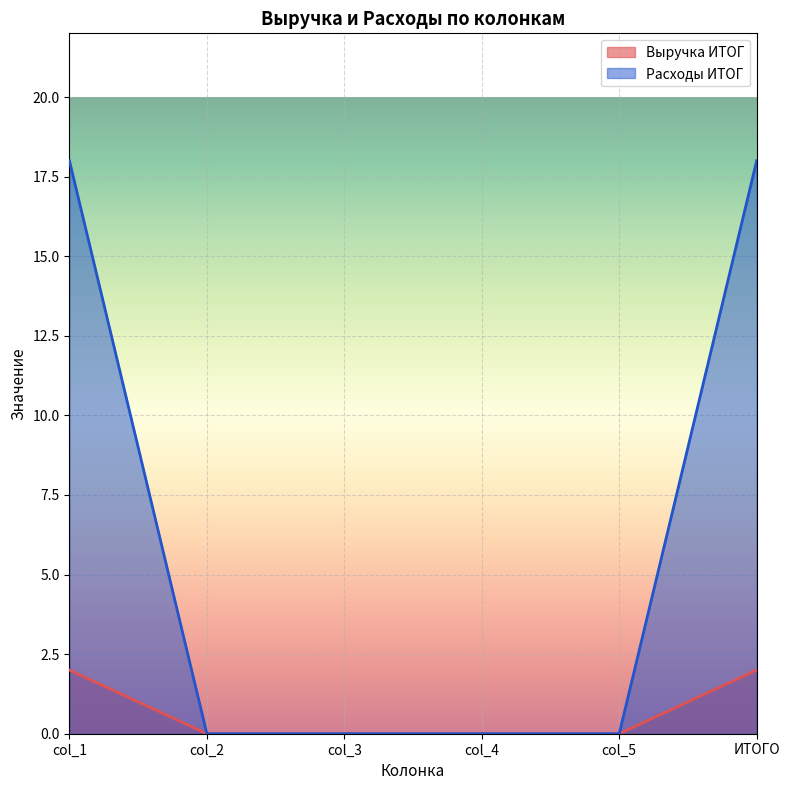

What position from the right is ИТОГО?

1